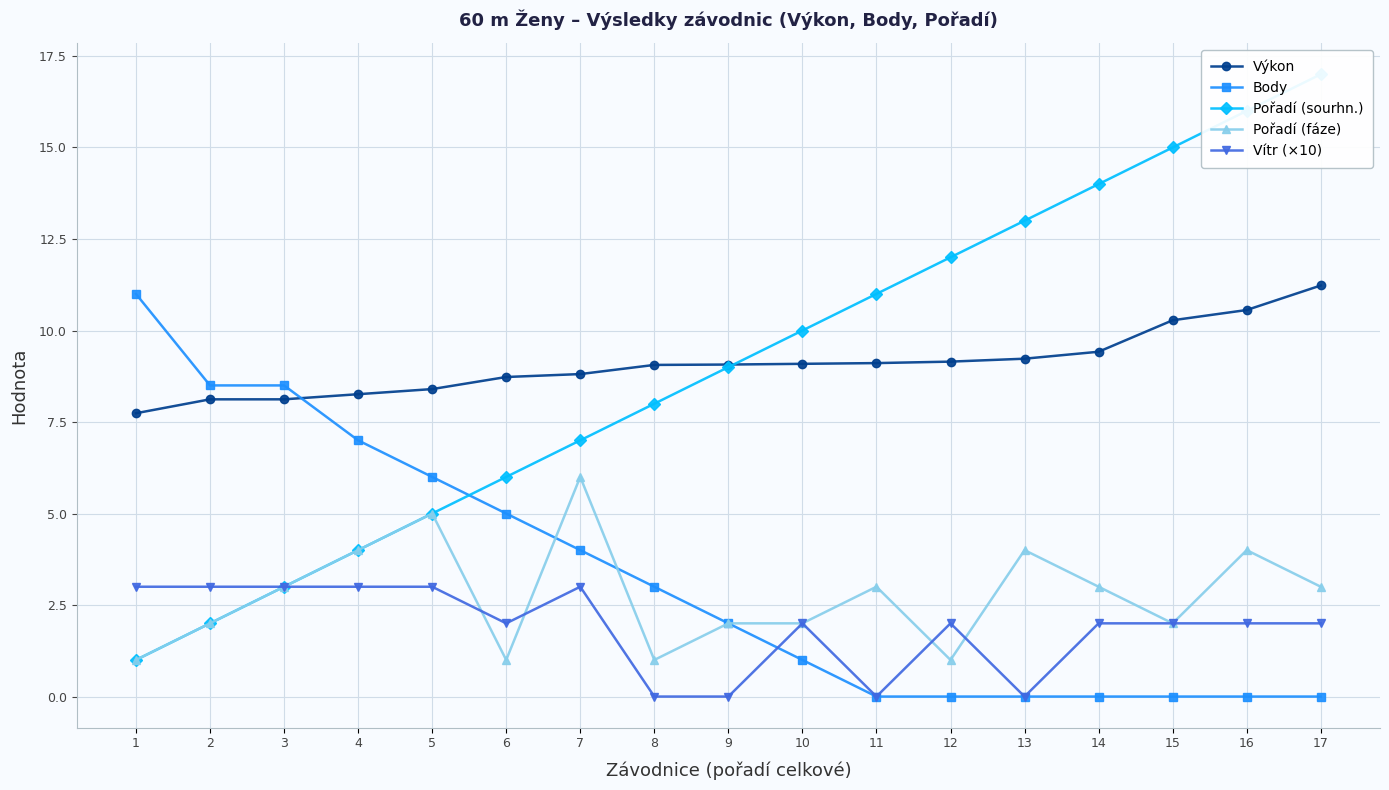

Between 10 and 13, which series saw the biggest shift?

Pořadí (sourhn.)